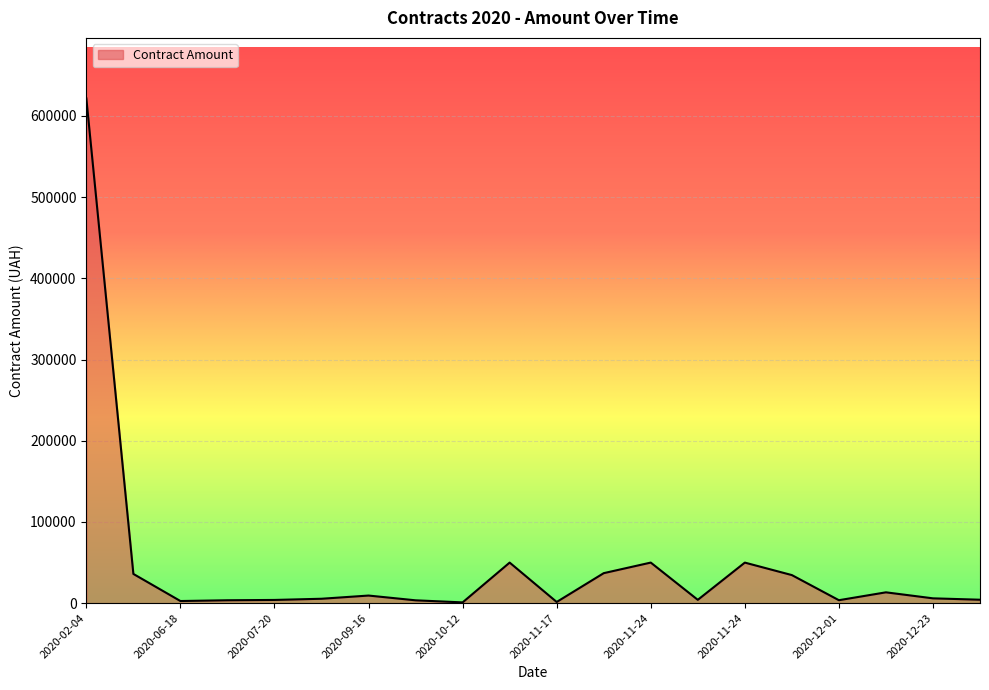

What is the maximum value shown in the chart?

621540.0